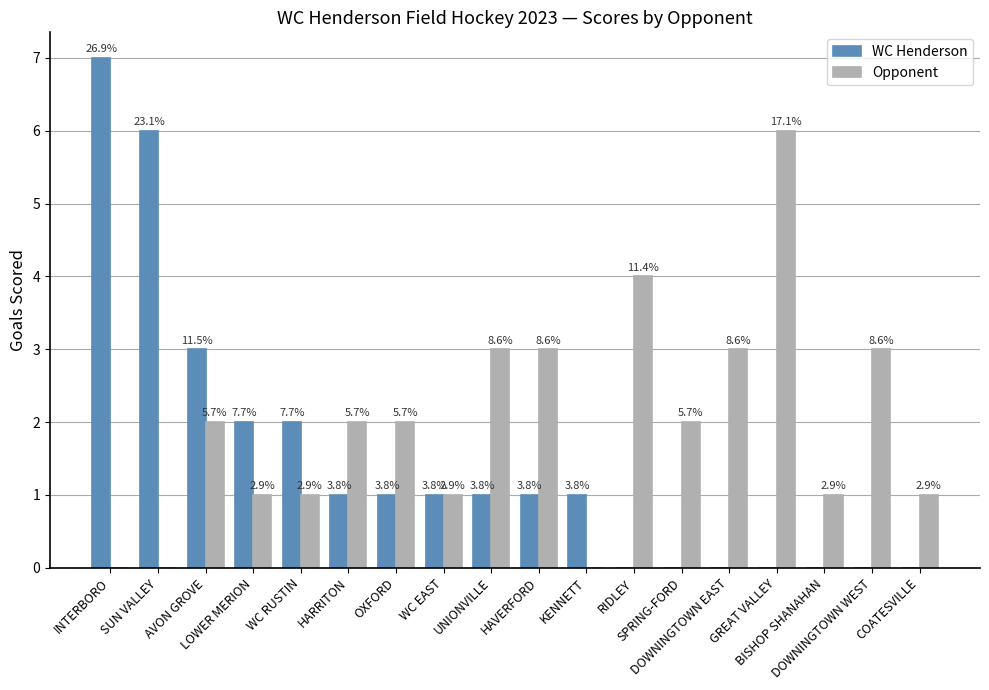

What are all the series names shown in the legend?

WC Henderson, Opponent